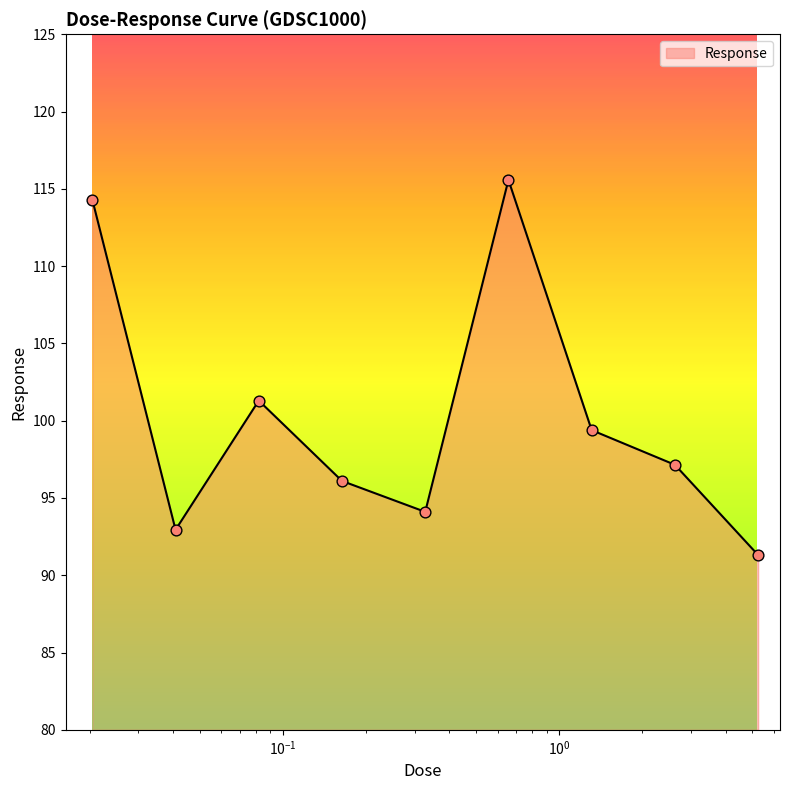

What is the difference between the maximum and minimum values?

24.3